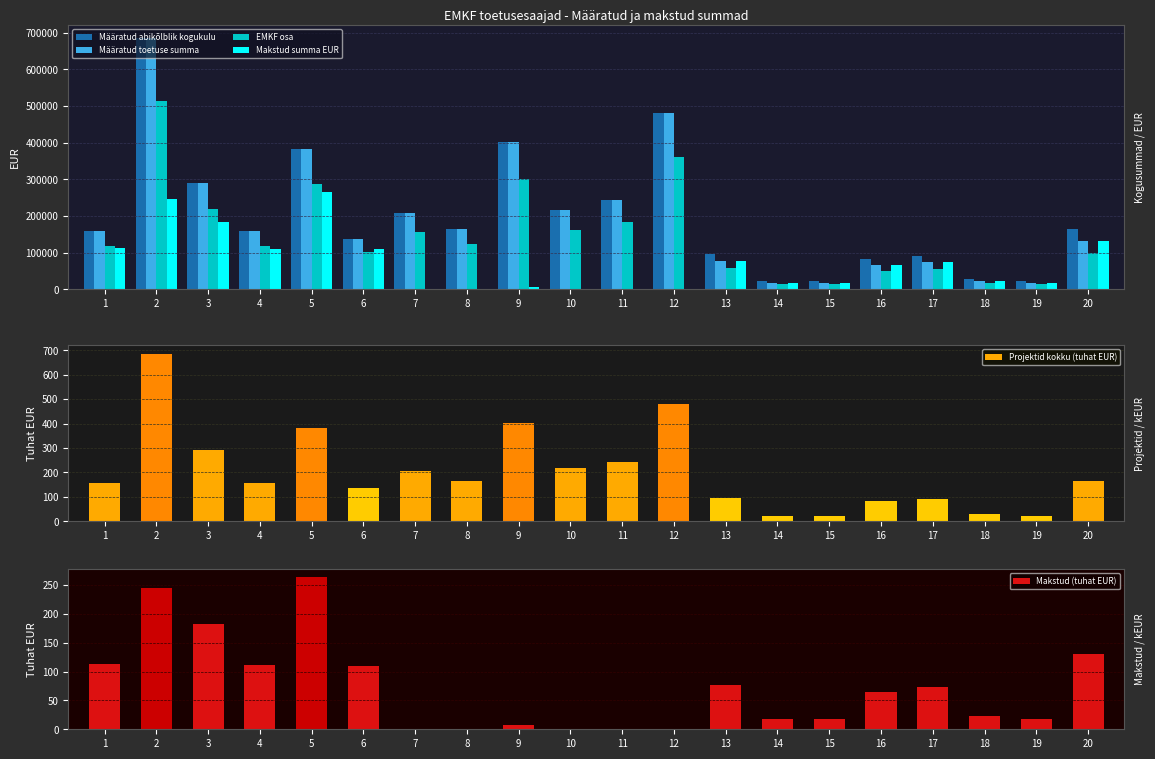

What is the total value across all series at 7?

571602.8